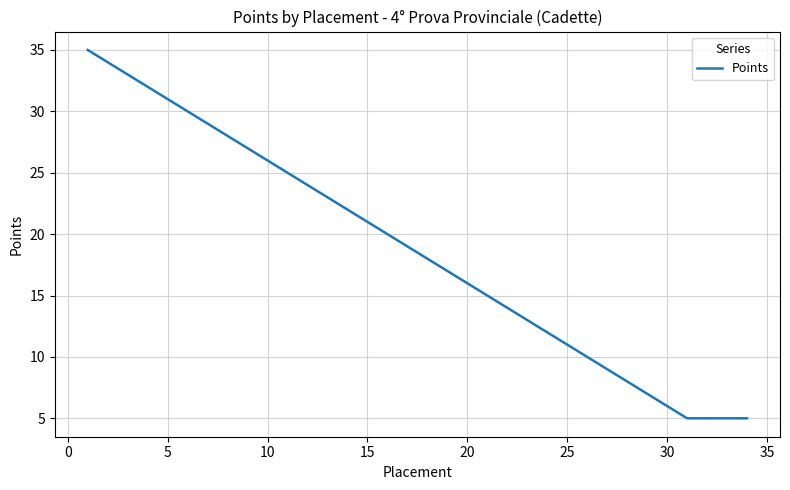

What is the difference between the maximum and minimum values?

30